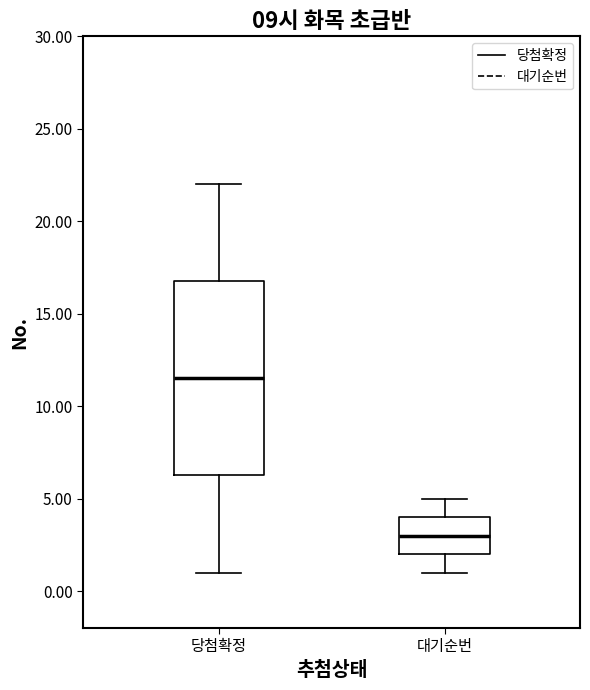

Which box has the lowest median line?

대기순번